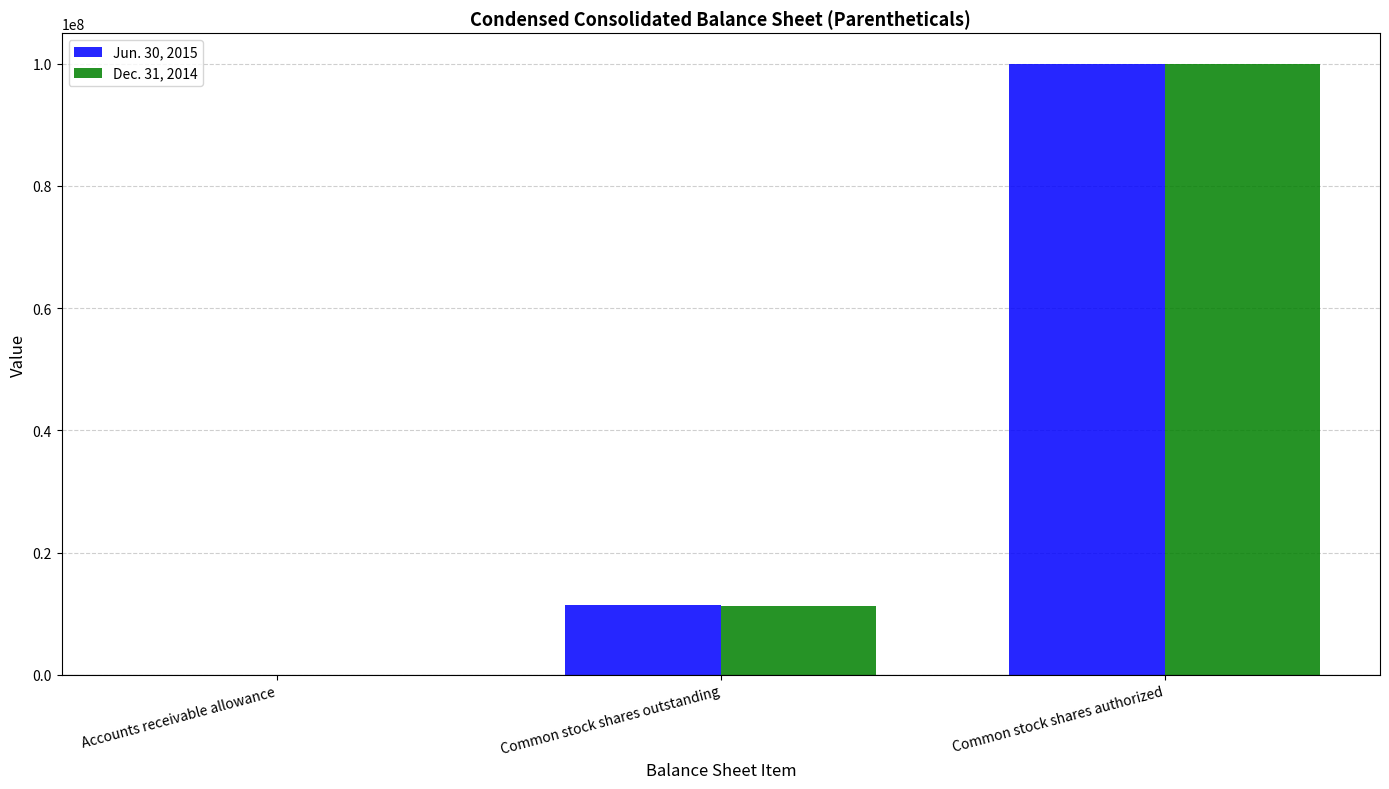

What are all the series names shown in the legend?

Jun. 30, 2015, Dec. 31, 2014